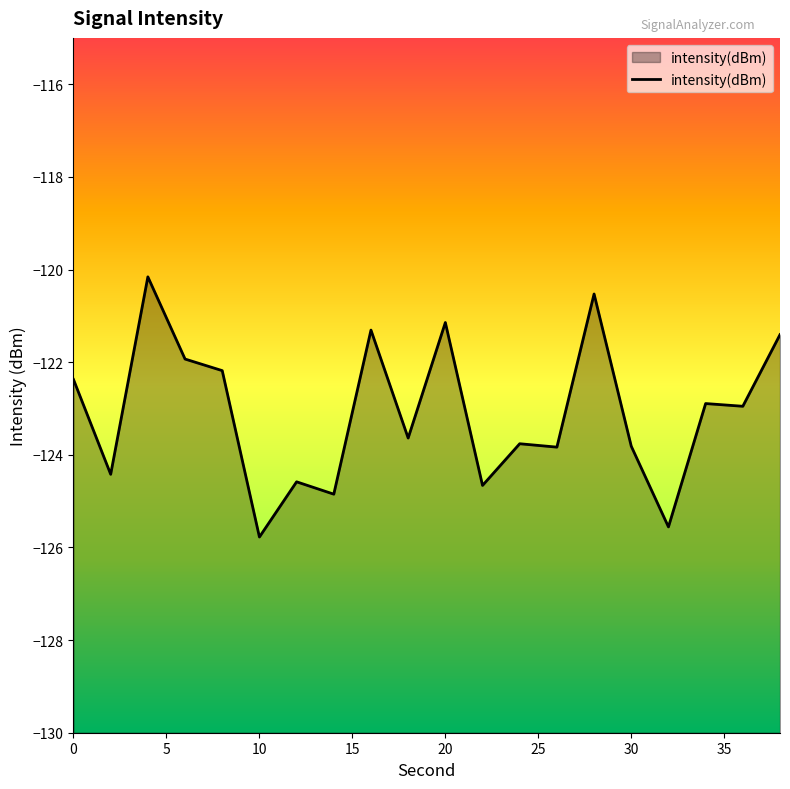

Reading right to left, extract all data points from this chart.

-121.4	-123.0	-122.9	-125.6	-123.8	-120.5	-123.8	-123.8	-124.7	-121.1	-123.6	-121.3	-124.9	-124.6	-125.8	-122.2	-121.9	-120.2	-124.4	-122.4